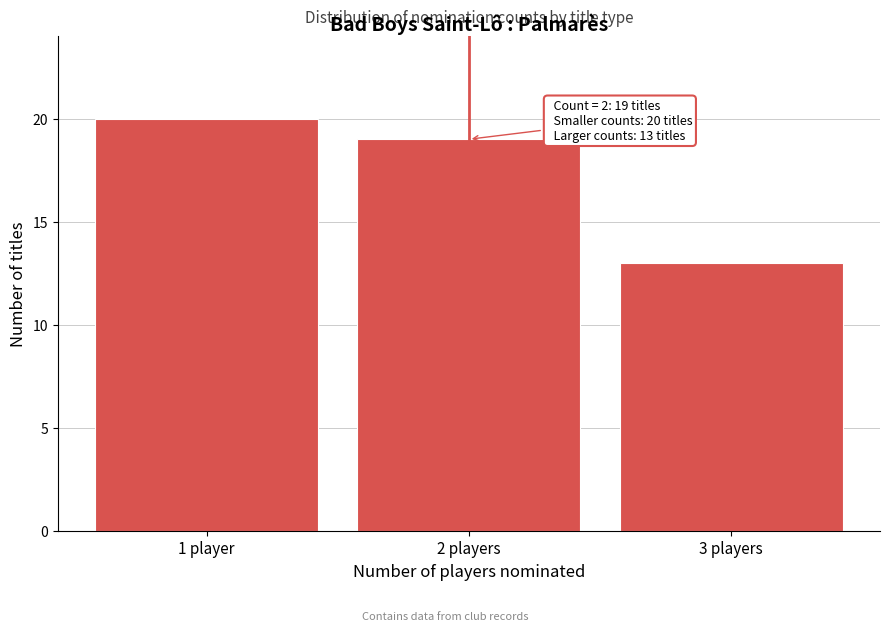

Reading left to right, what are all the values shown in this chart?

20	19	13